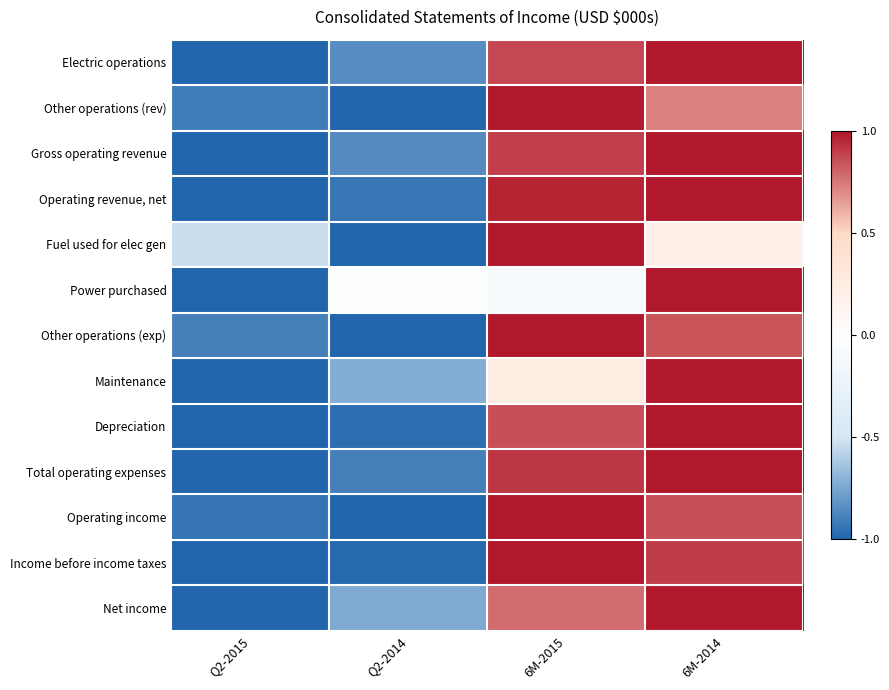

Reading right to left, list all the values displayed in this chart.

Electric operations: 6M-2014=1.0	6M-2015=0.9	Q2-2014=-0.8	Q2-2015=-1.0
Other operations (rev): 6M-2014=0.7	6M-2015=1.0	Q2-2014=-1.0	Q2-2015=-0.9
Gross operating revenue: 6M-2014=1.0	6M-2015=0.9	Q2-2014=-0.9	Q2-2015=-1.0
Operating revenue, net: 6M-2014=1.0	6M-2015=1.0	Q2-2014=-0.9	Q2-2015=-1.0
Fuel used for elec gen: 6M-2014=0.2	6M-2015=1.0	Q2-2014=-1.0	Q2-2015=-0.5
Power purchased: 6M-2014=1.0	6M-2015=-0.1	Q2-2014=-0.0	Q2-2015=-1.0
Other operations (exp): 6M-2014=0.8	6M-2015=1.0	Q2-2014=-1.0	Q2-2015=-0.9
Maintenance: 6M-2014=1.0	6M-2015=0.3	Q2-2014=-0.7	Q2-2015=-1.0
Depreciation: 6M-2014=1.0	6M-2015=0.9	Q2-2014=-1.0	Q2-2015=-1.0
Total operating expenses: 6M-2014=1.0	6M-2015=0.9	Q2-2014=-0.9	Q2-2015=-1.0
Operating income: 6M-2014=0.9	6M-2015=1.0	Q2-2014=-1.0	Q2-2015=-0.9
Income before income taxes: 6M-2014=0.9	6M-2015=1.0	Q2-2014=-1.0	Q2-2015=-1.0
Net income: 6M-2014=1.0	6M-2015=0.8	Q2-2014=-0.7	Q2-2015=-1.0